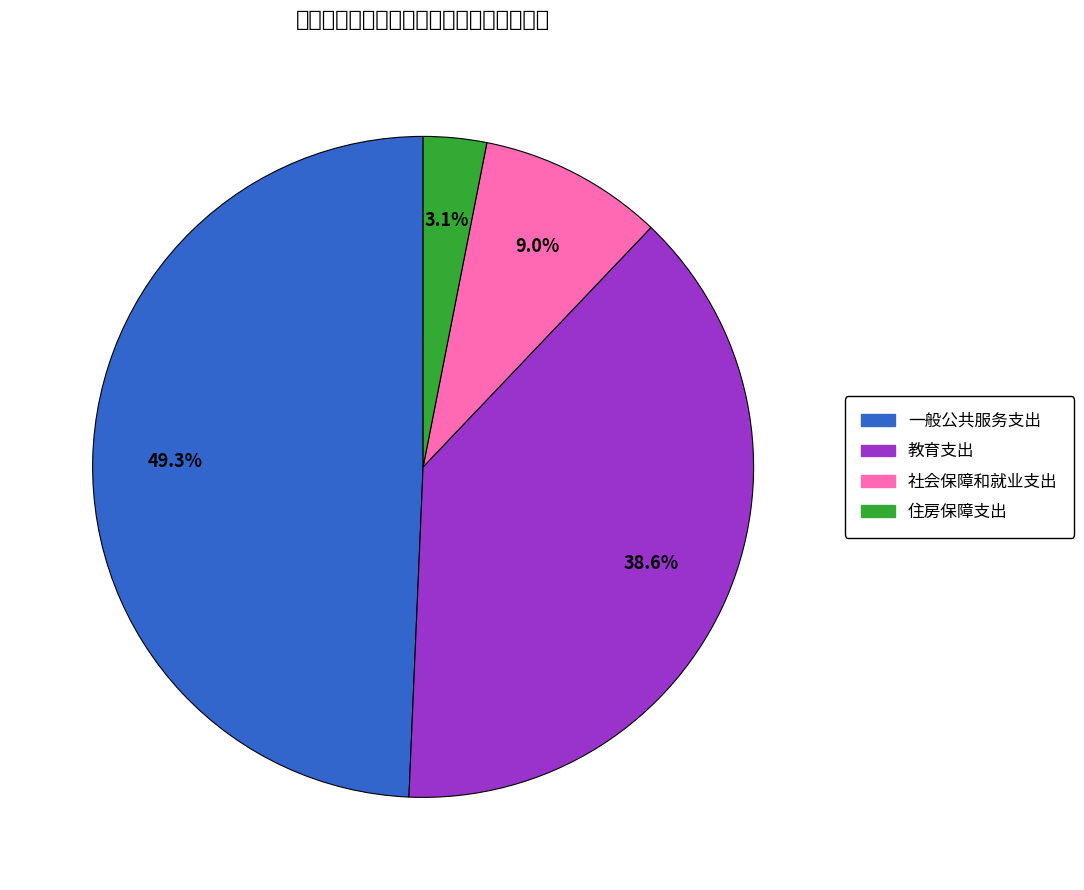

Does 社会保障和就业支出 represent more than half of the total?

No